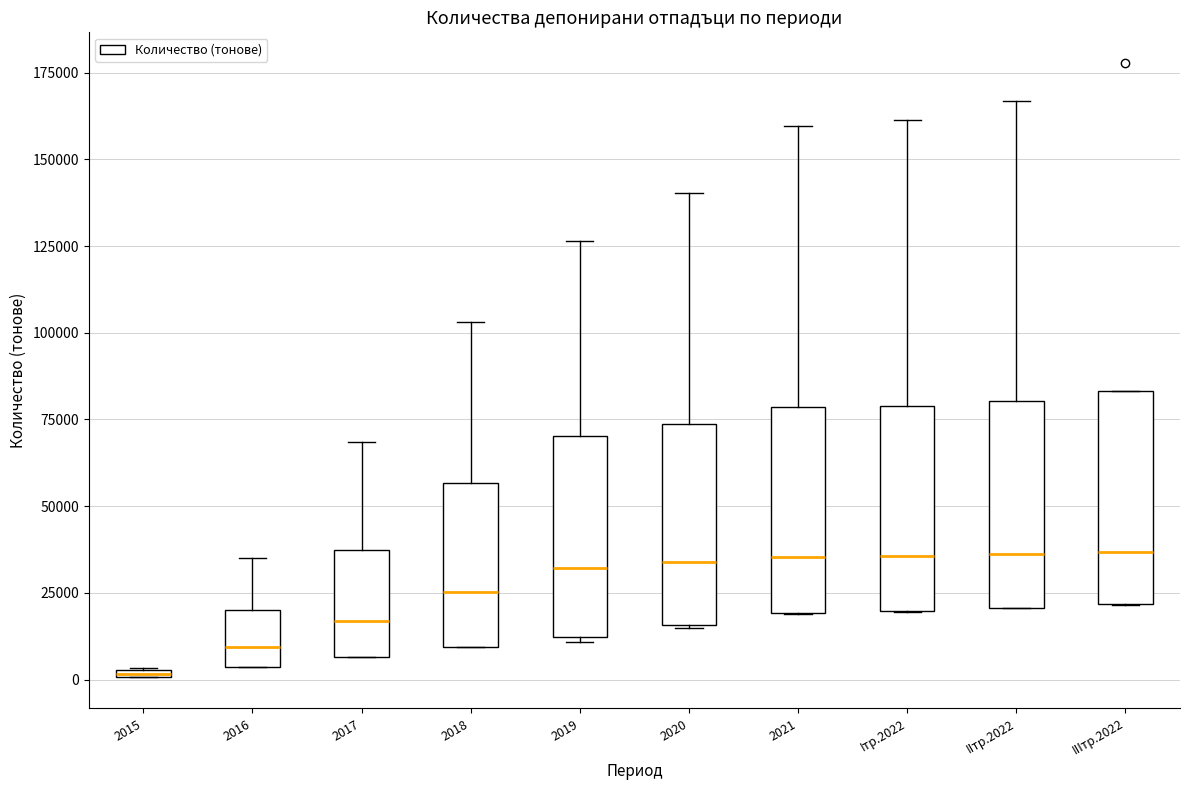

Where does the upper whisker of the box for IIтр.2022 end on the y-axis? The values are not printed on the chart, so give them approximately, as read against the axis.

165000